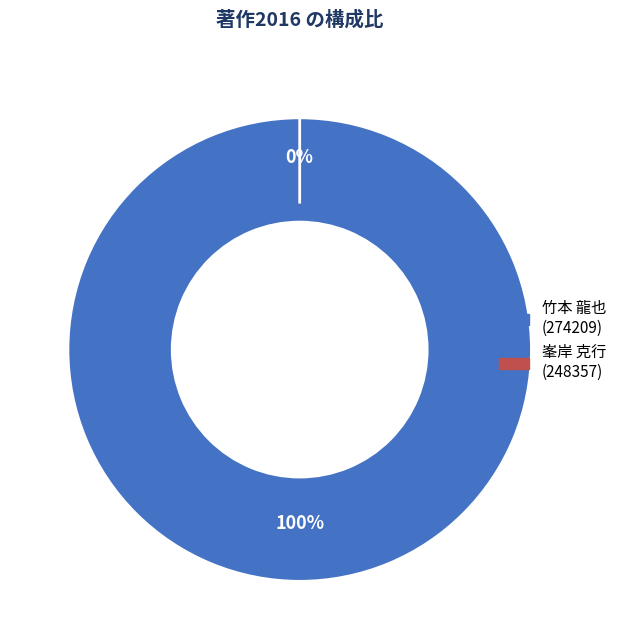

Combined, do 竹本 龍也 (274209) and 峯岸 克行 (248357) account for over 50%?

Yes